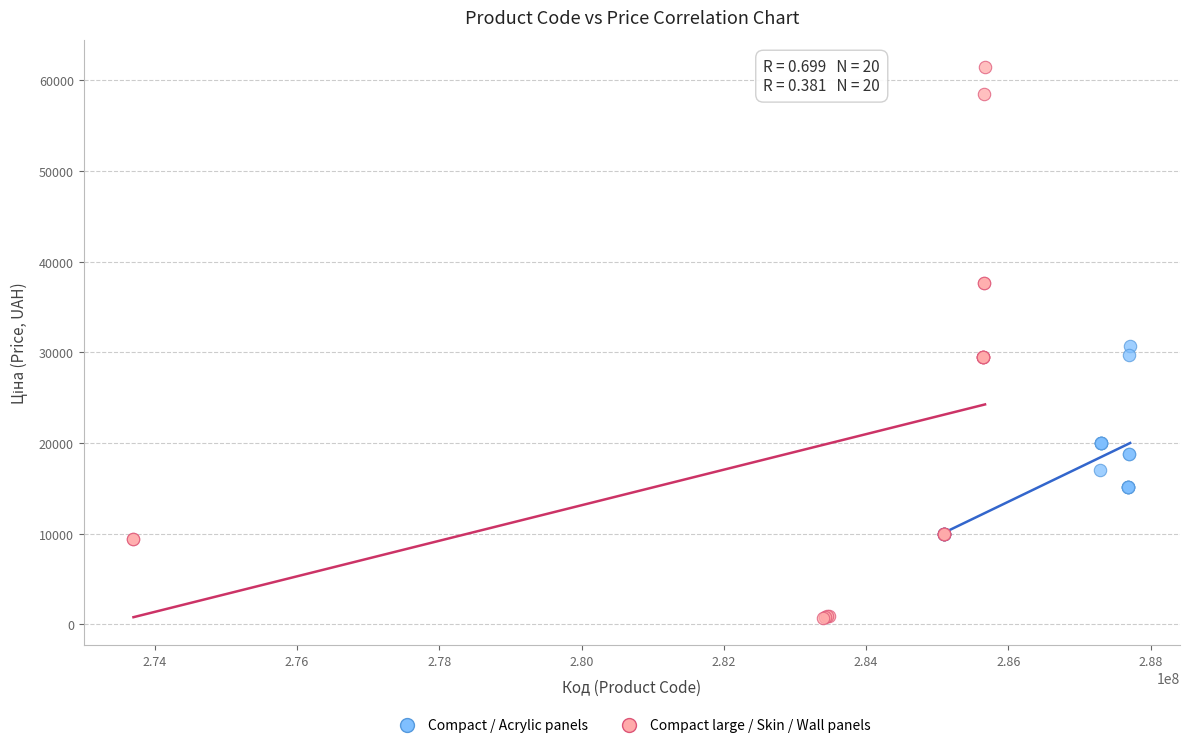

Which series contains the highest Y value?

Compact large / Skin / Wall panels